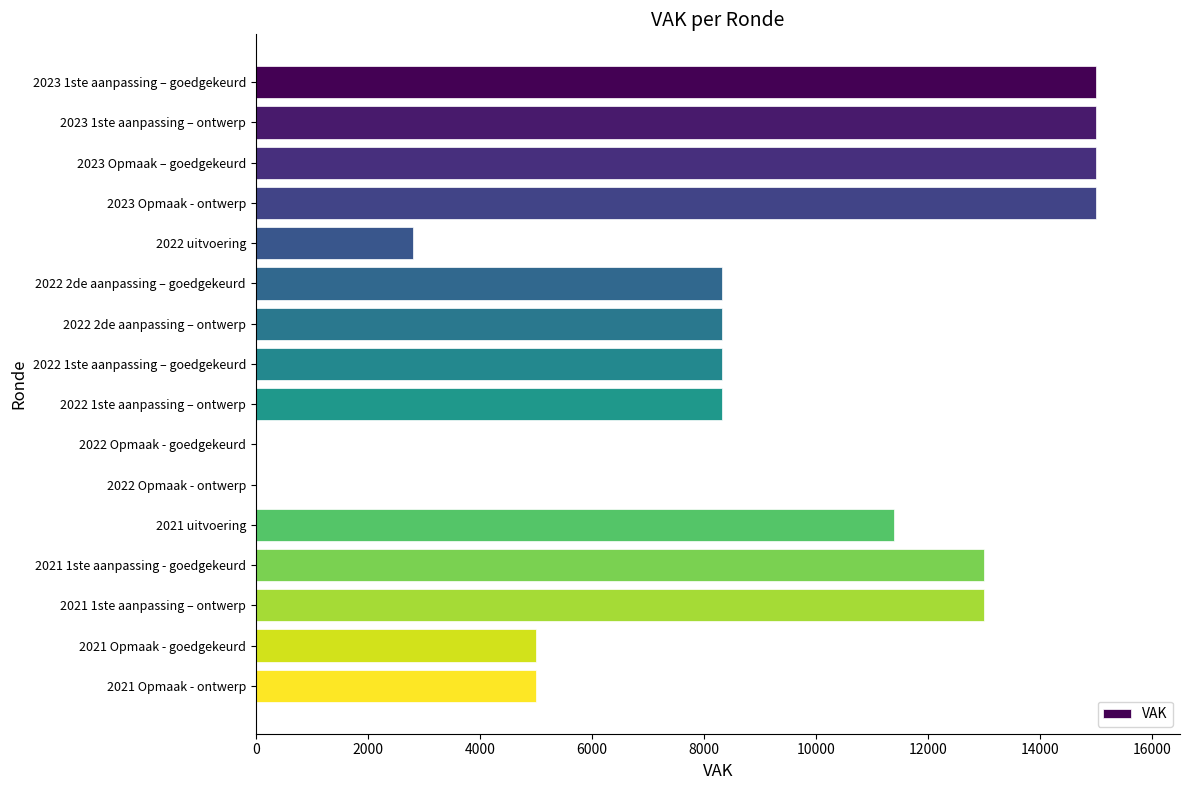

Reading top to bottom, list all the values displayed in this chart.

2023 1ste aanpassing – goedgekeurd=15000	2023 1ste aanpassing – ontwerp=15000	2023 Opmaak – goedgekeurd=15000	2023 Opmaak - ontwerp=15000	2022 uitvoering=2800	2022 2de aanpassing – goedgekeurd=8323	2022 2de aanpassing – ontwerp=8323	2022 1ste aanpassing – goedgekeurd=8323	2022 1ste aanpassing – ontwerp=8323	2022 Opmaak - goedgekeurd=0	2022 Opmaak - ontwerp=0	2021 uitvoering=11400	2021 1ste aanpassing - goedgekeurd=13000	2021 1ste aanpassing – ontwerp=13000	2021 Opmaak - goedgekeurd=5000	2021 Opmaak - ontwerp=5000